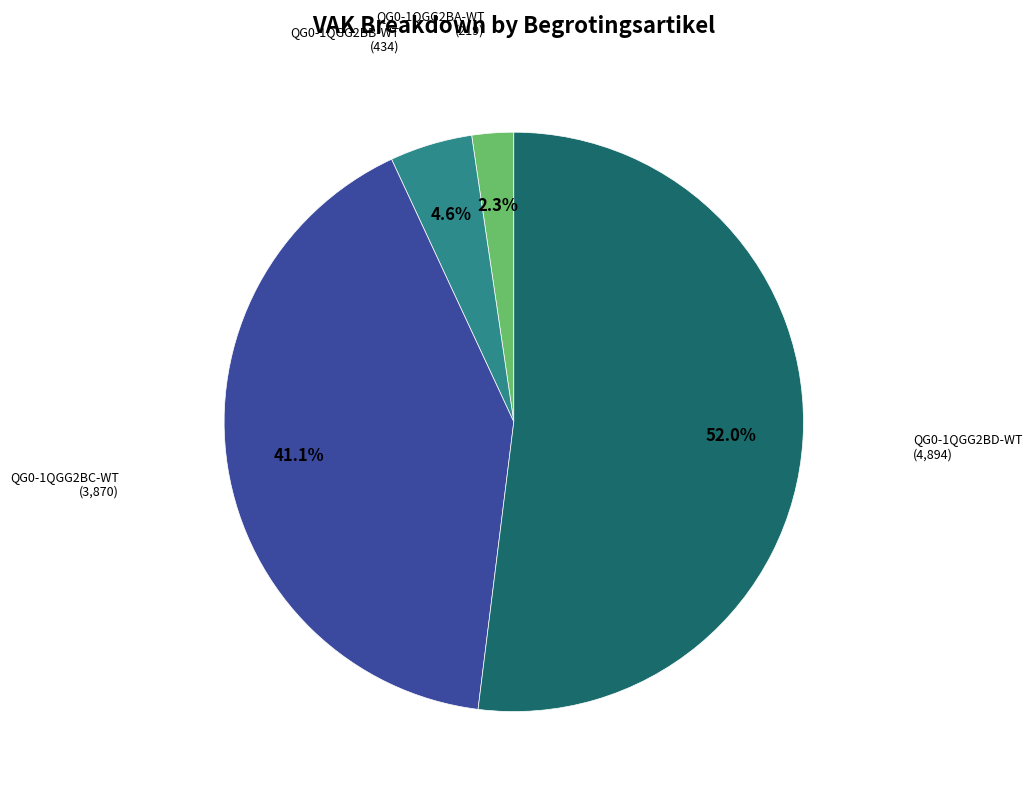

How many segments does this pie chart have?

4